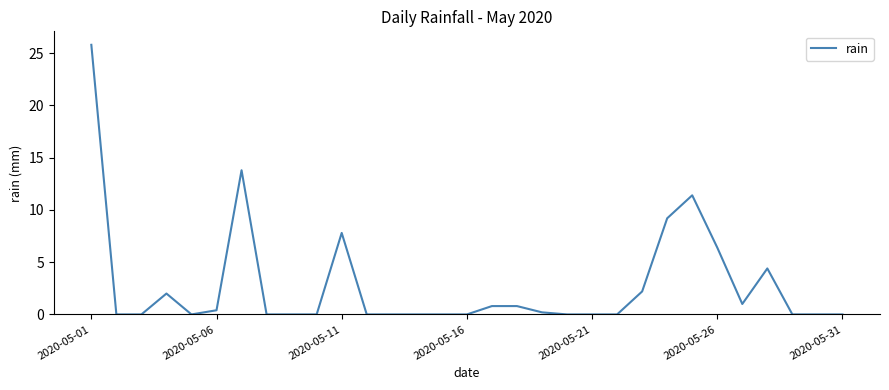

What is the difference between the maximum and minimum values?

25.8